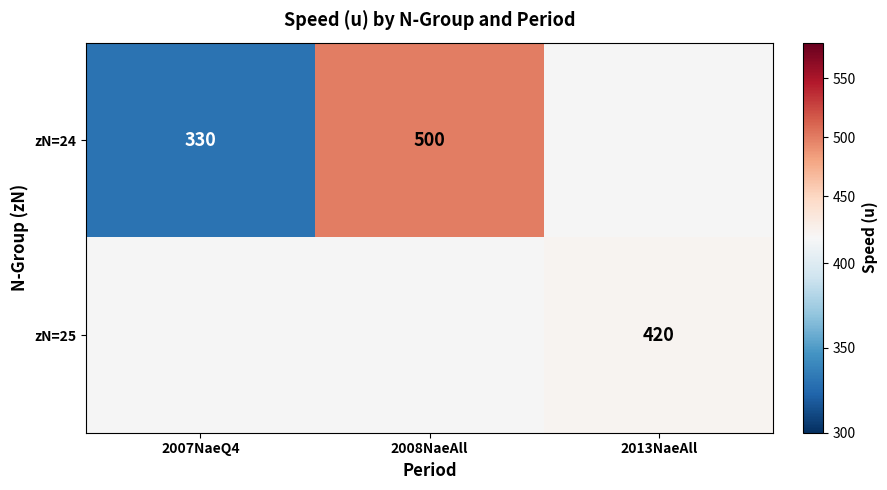

True or false: zN=25 has a value of 186 at 2013NaeAll.

False